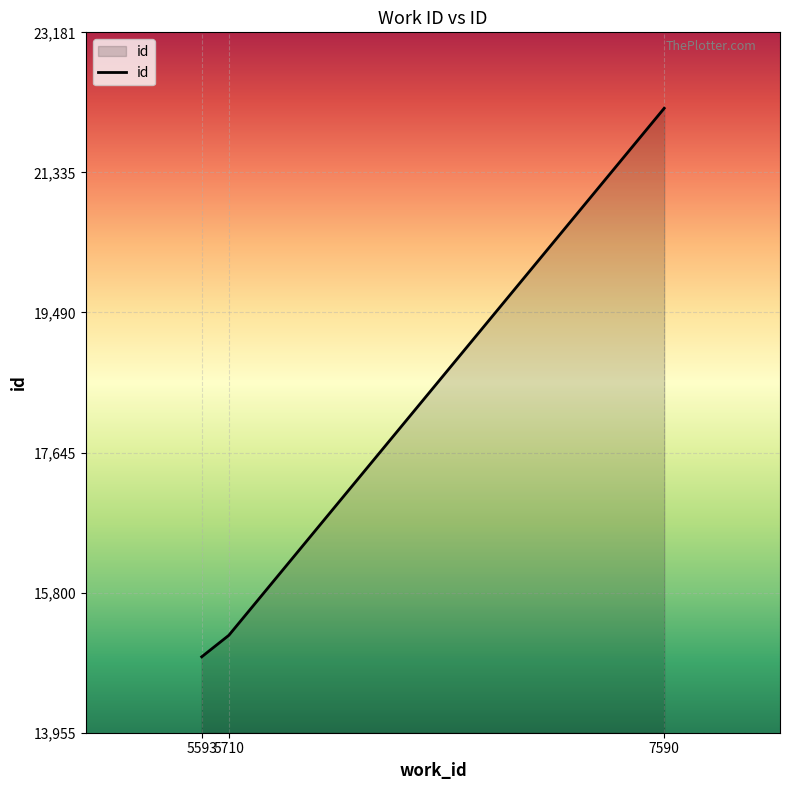

Rank the categories by value from lowest to highest.

5593, 5710, 7590